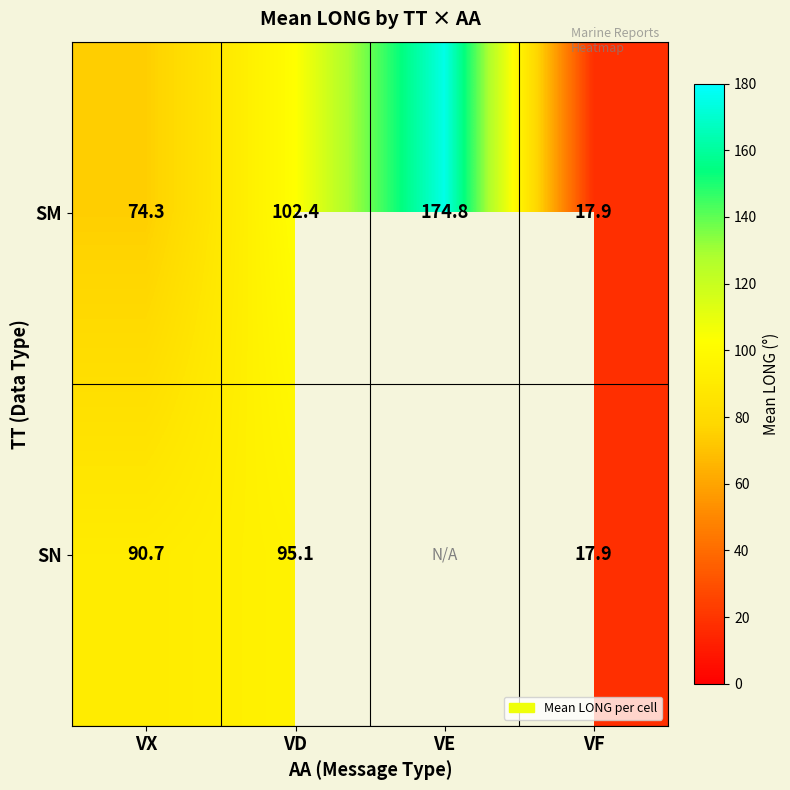

How many distinct data groups are displayed?

2